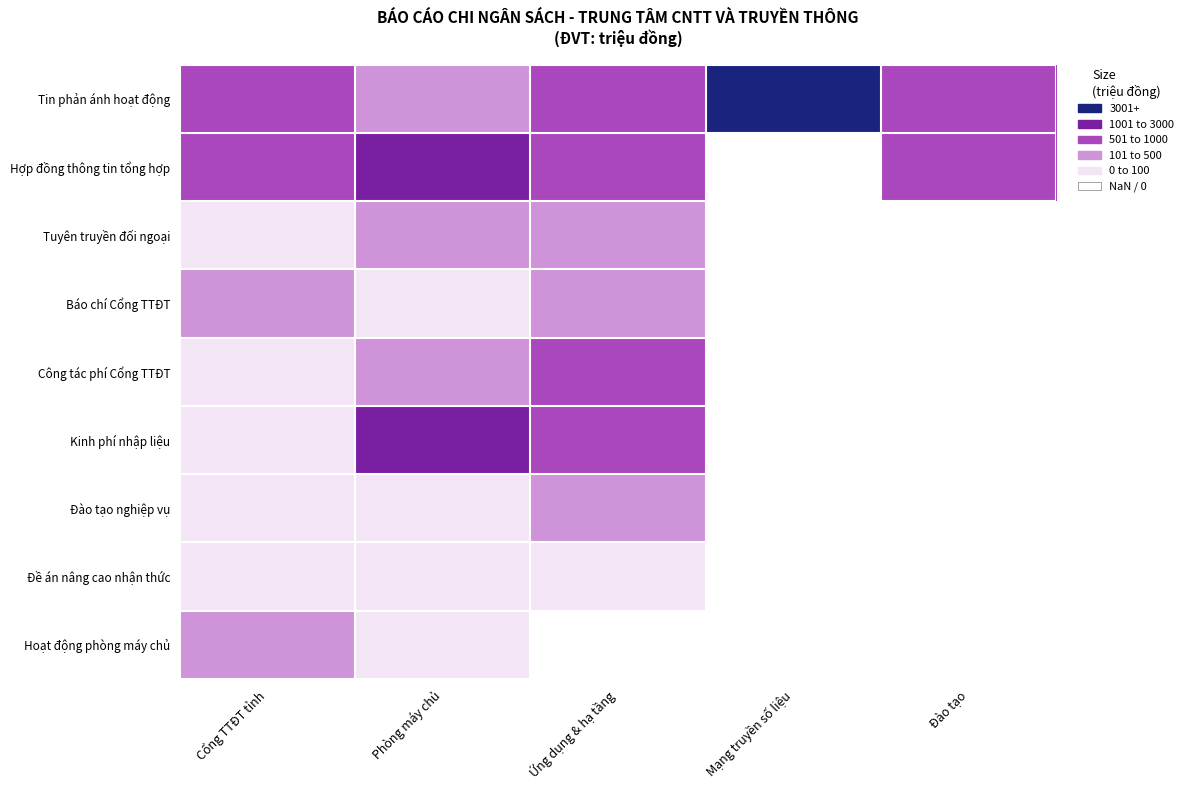

Which series has the largest range (max minus min)?

Tin phản ánh hoạt động